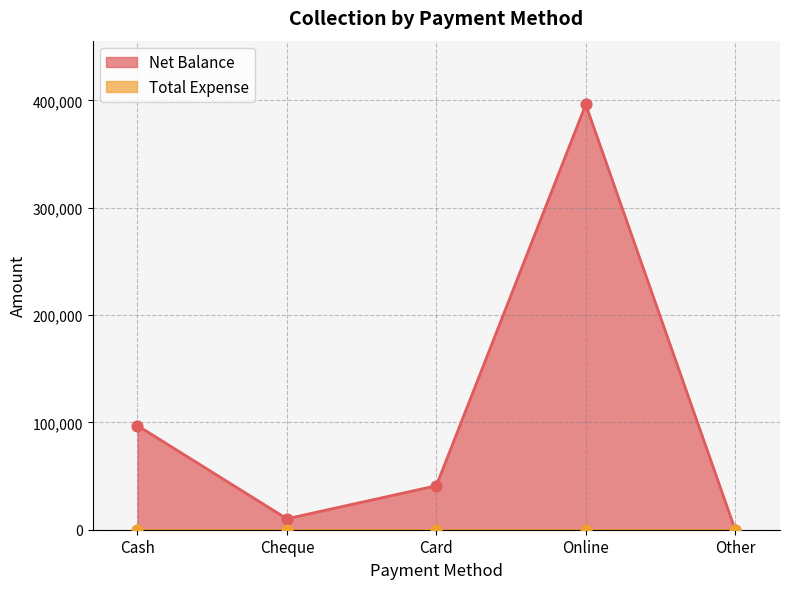

Which has a higher value, Other or Online?

Online